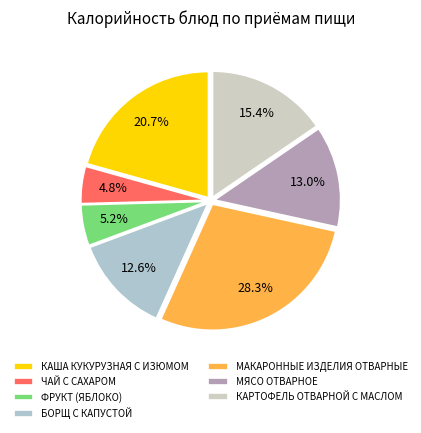

How many slices are in this pie chart?

7